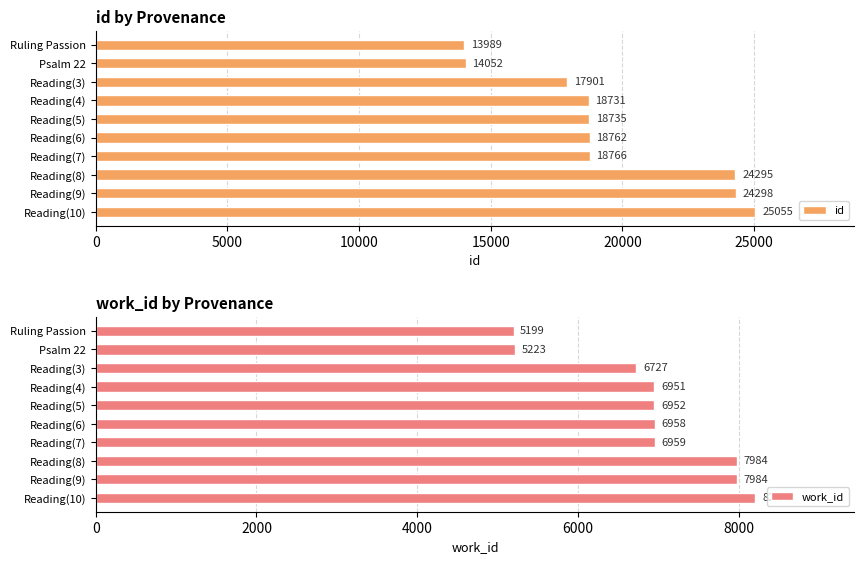

Is it true that id equals 18731 at Reading(4)?

True